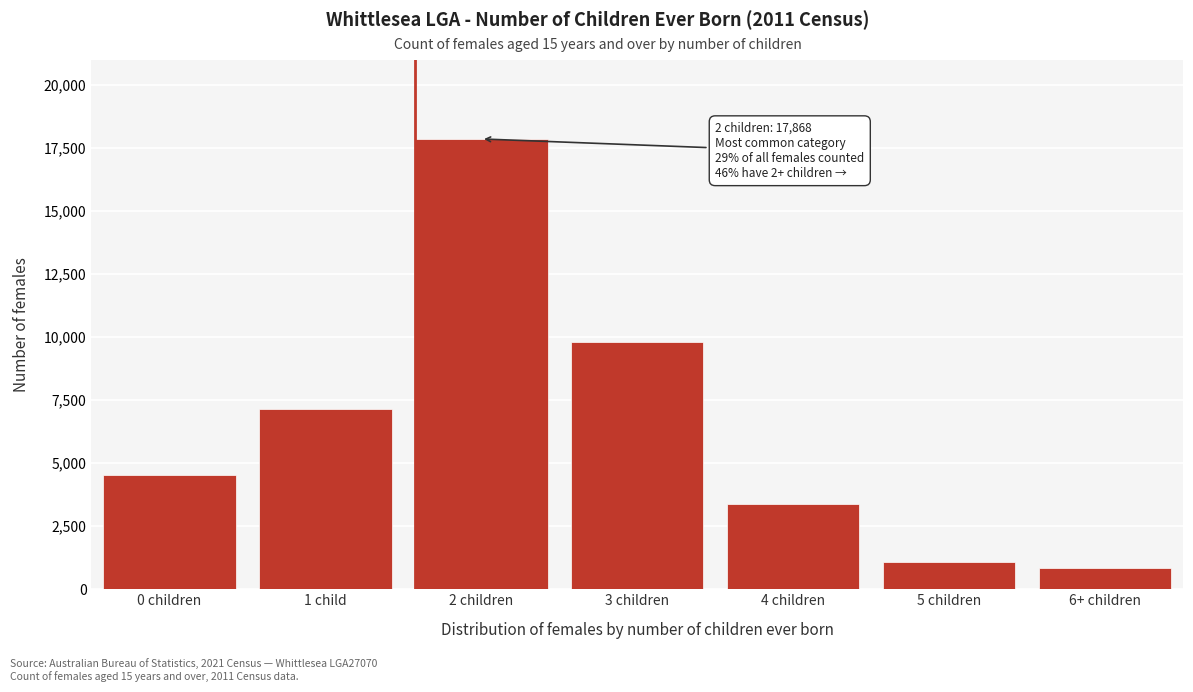

Reading left to right, extract all data points from this chart.

0 children=4533	1 child=7154	2 children=17868	3 children=9817	4 children=3380	5 children=1068	6+ children=849